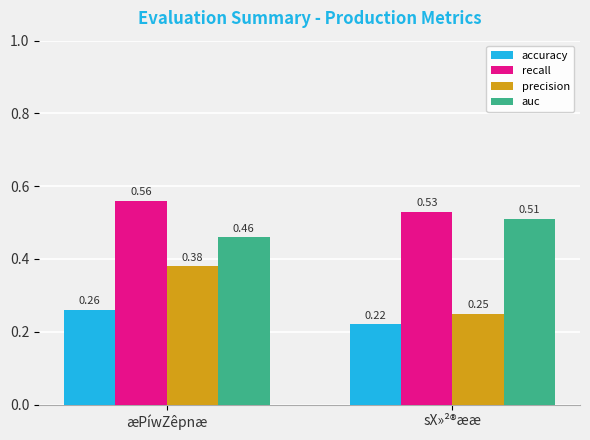

At which label does accuracy reach its minimum?

sX»²®ææ